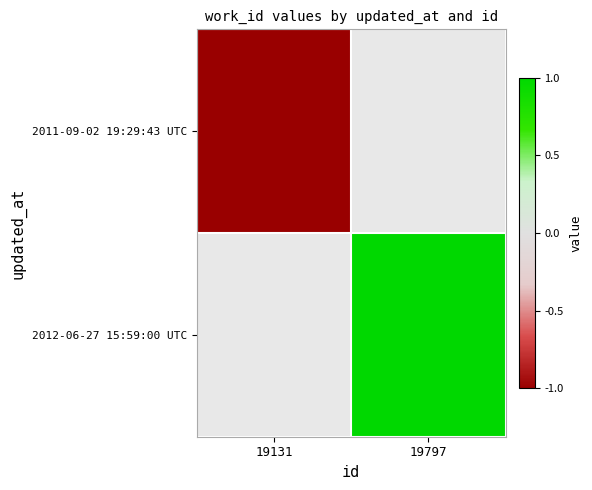

Rank the series by their average value, from lowest to highest.

2011-09-02 19:29:43 UTC, 2012-06-27 15:59:00 UTC